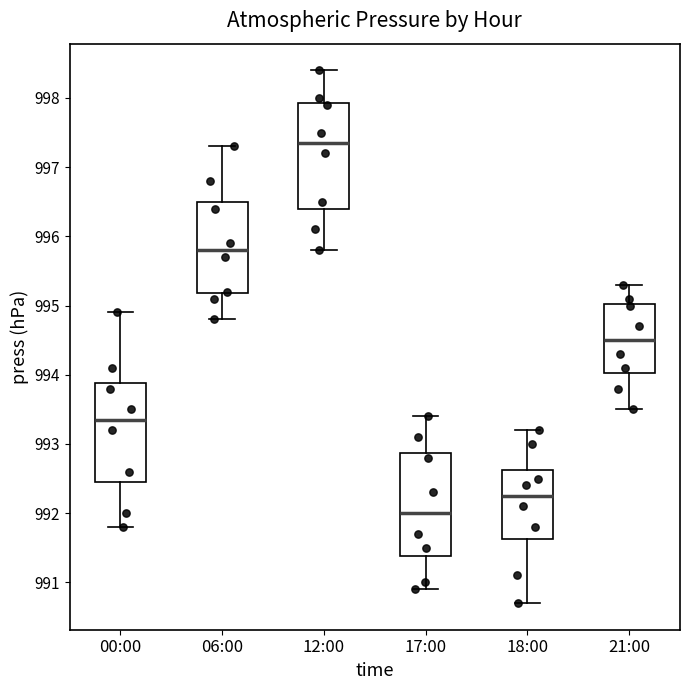

Which box has the lowest median line?

17:00